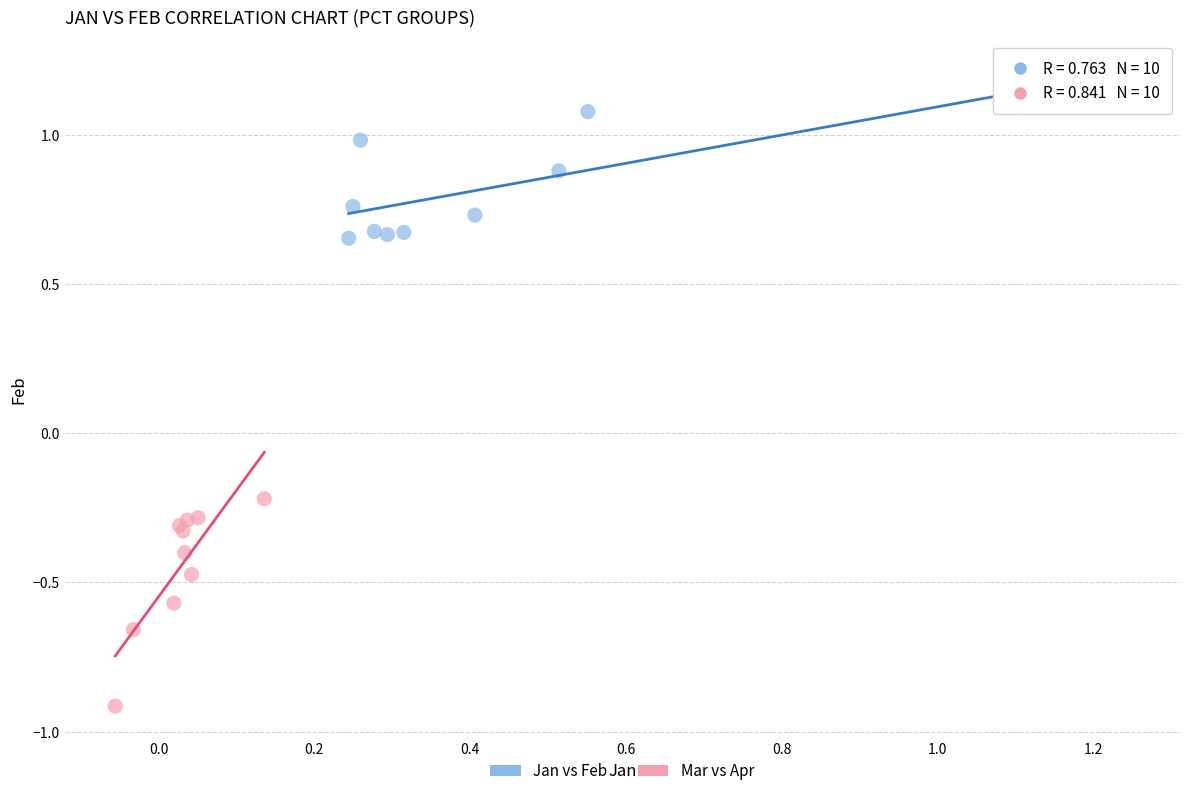

Which series has the widest spread of Y values?

Mar vs Apr